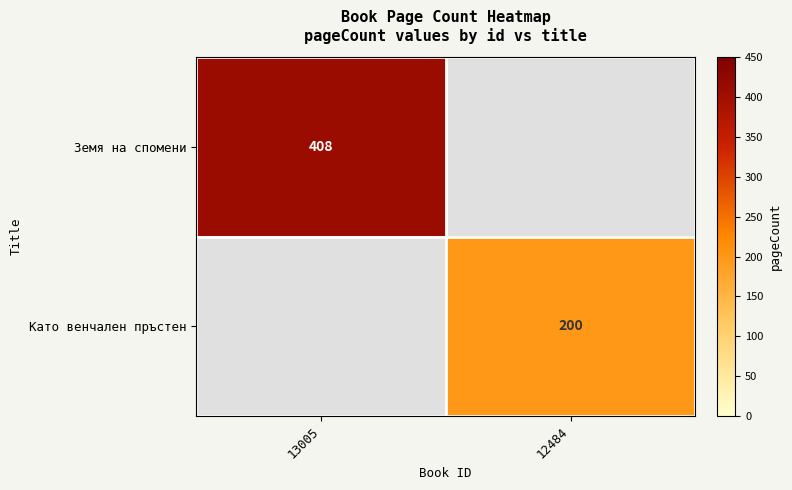

Is the value of Земя на спомени at 13005 greater than the value of Като венчален пръстен at 12484?

Yes